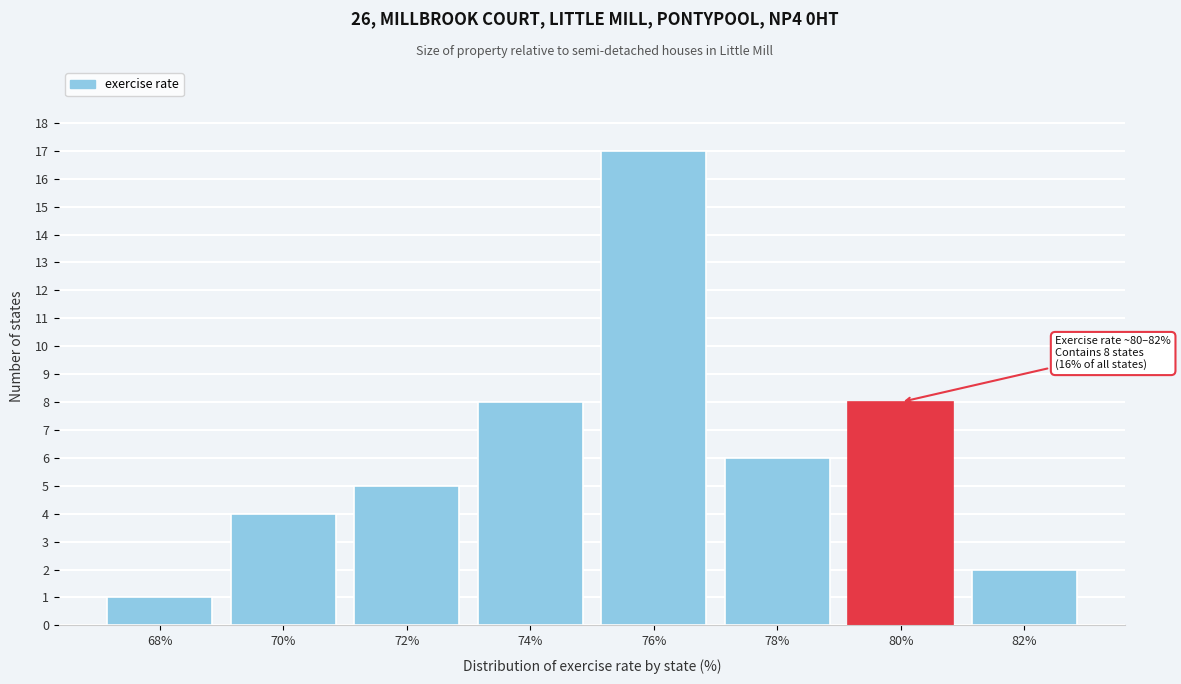

Reading left to right, extract all data points from this chart.

1	4	5	8	17	6	8	2